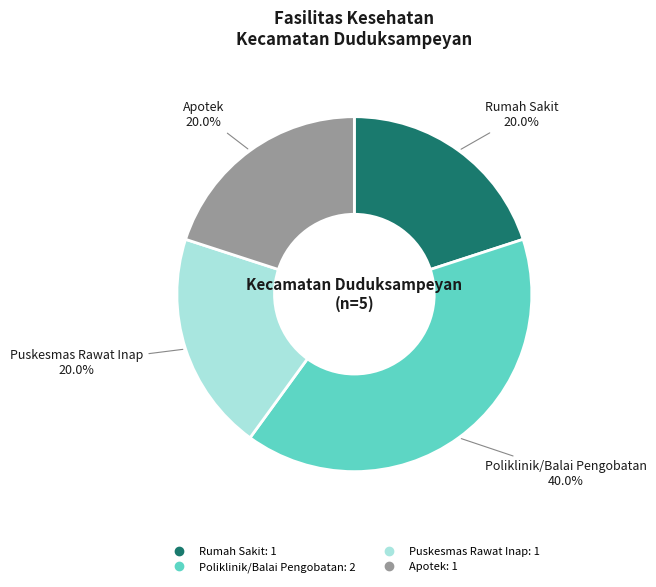

How many segments does this pie chart have?

4